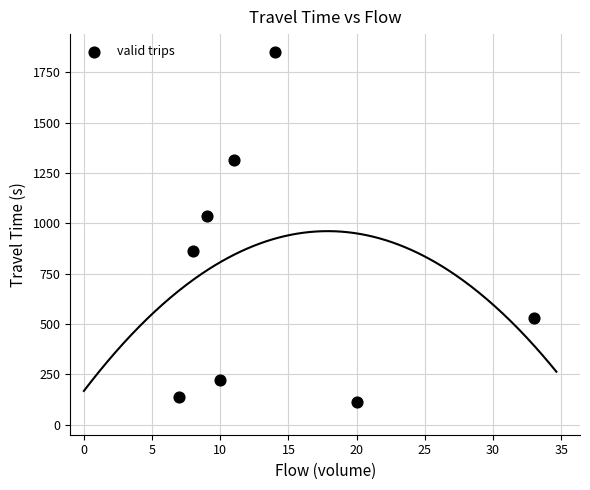

What is the average Y value?

758